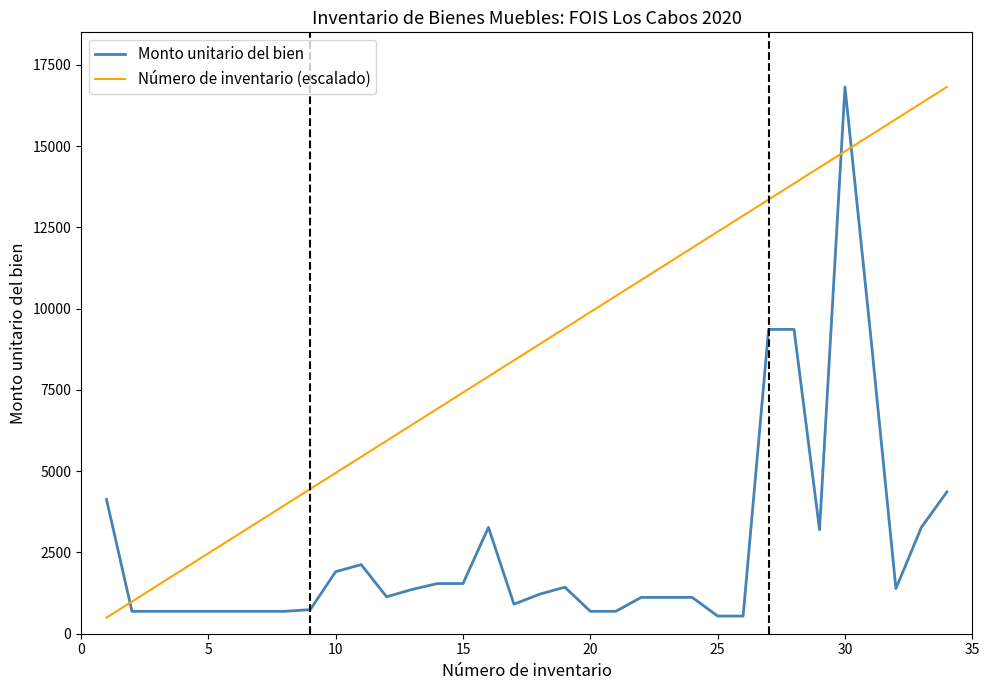

What is the minimum value for Monto unitario del bien?

543.6